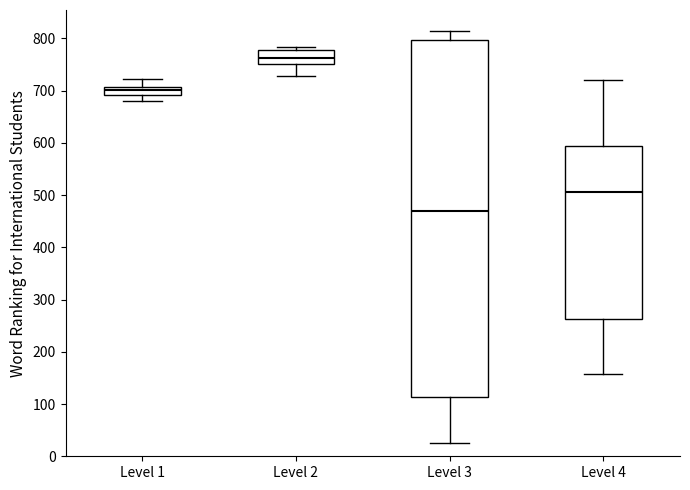

Which box's median line is the highest?

Level 2